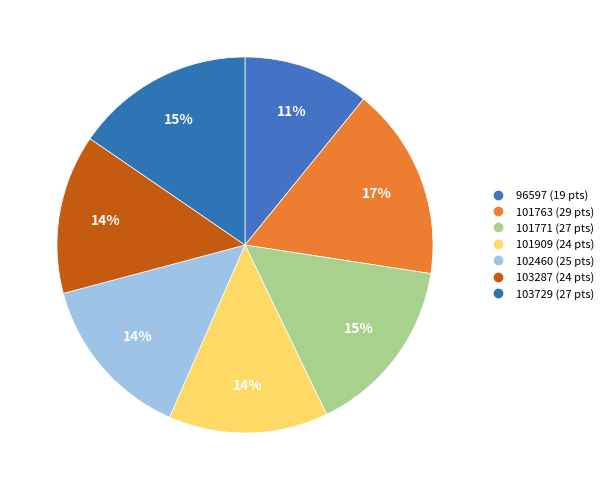

How many segments does this pie chart have?

7